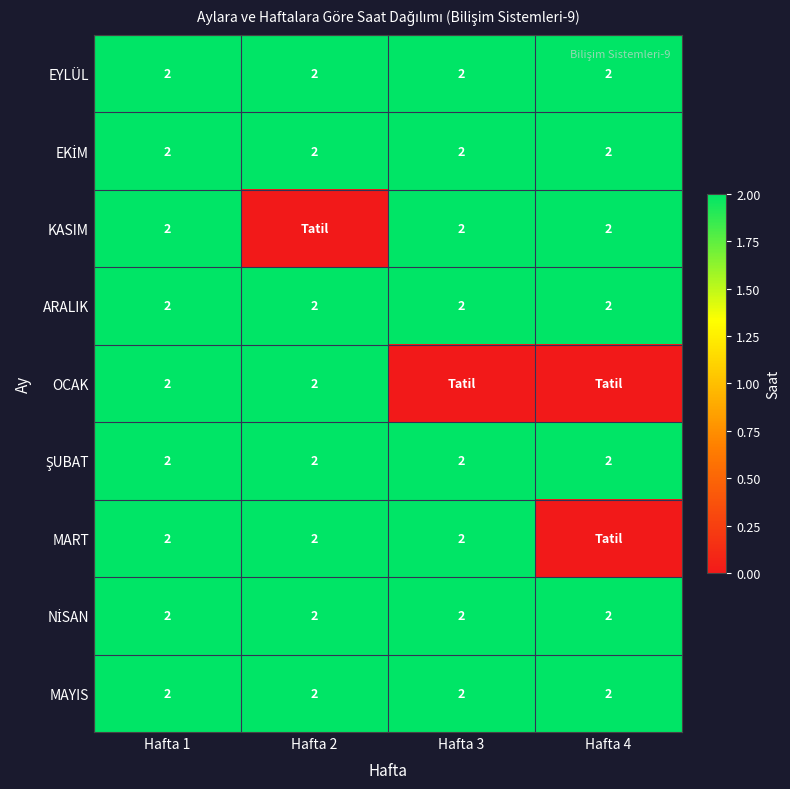

True or false: MAYIS has a value of 2 at Hafta 2.

True